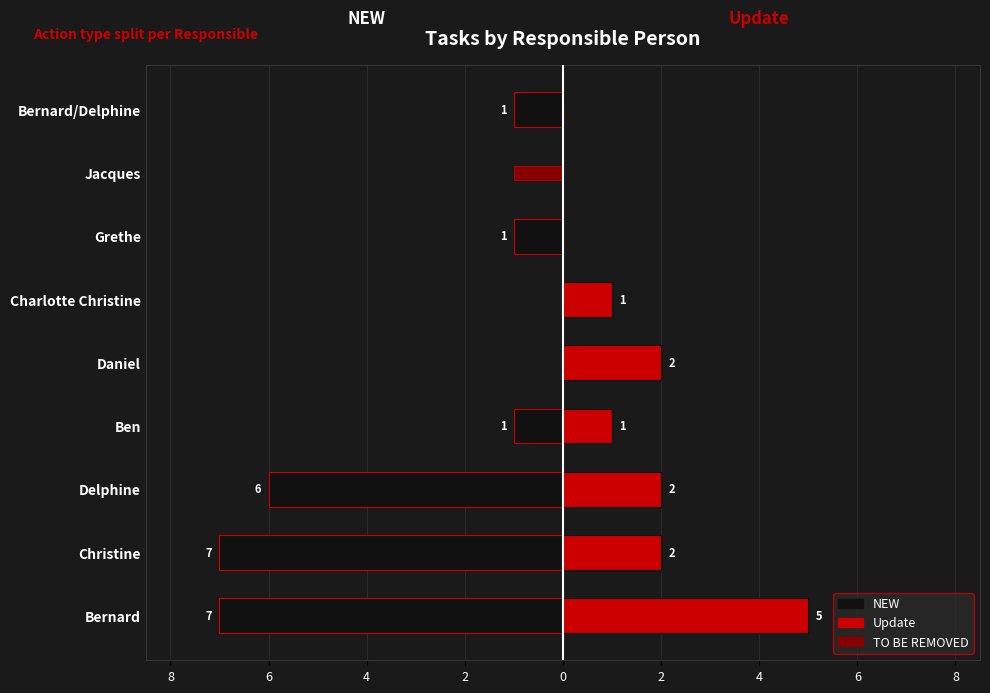

Reading left to right, extract all data points from this chart.

NEW: -7	-7	-6	-1	0	0	-1	0	-1
Update: 5	2	2	1	2	1	0	0	0
TO BE REMOVED: 0	0	0	0	0	0	0	-1	0